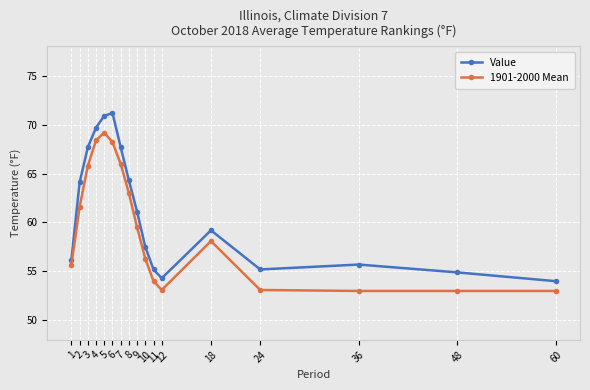

Which category has the highest value in the 1901-2000 Mean series?

5